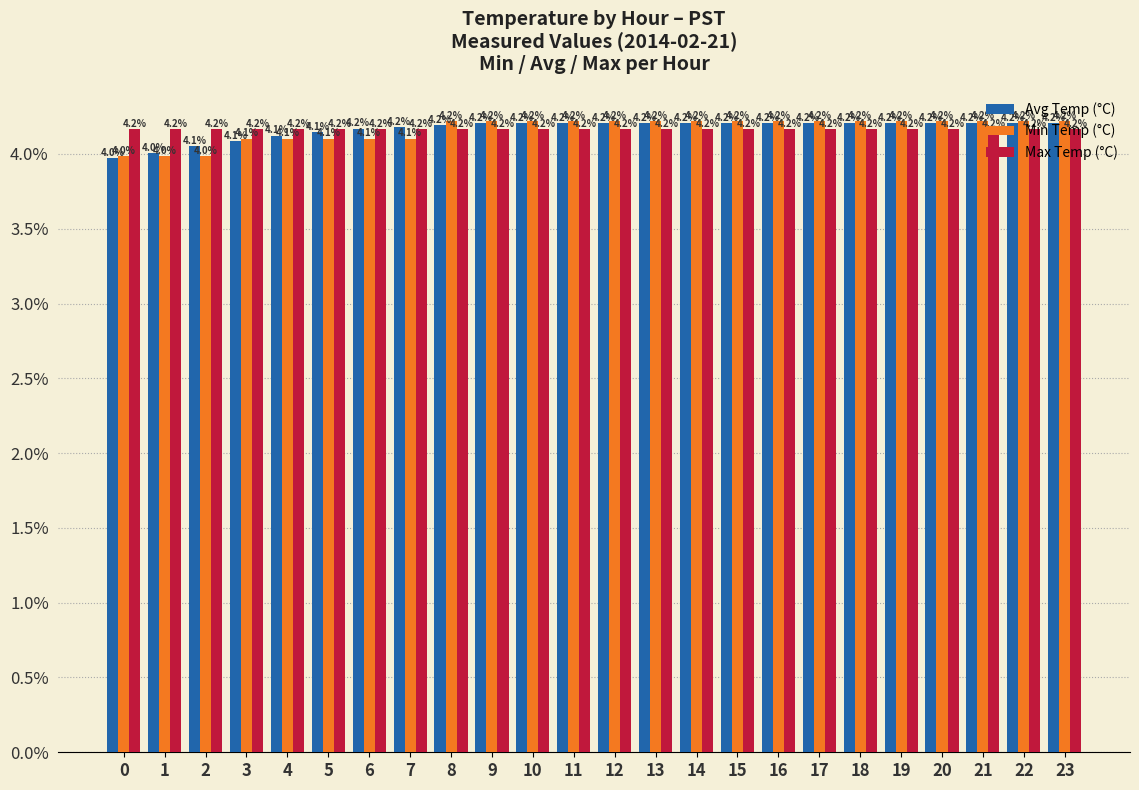

Are the bars horizontal?

No